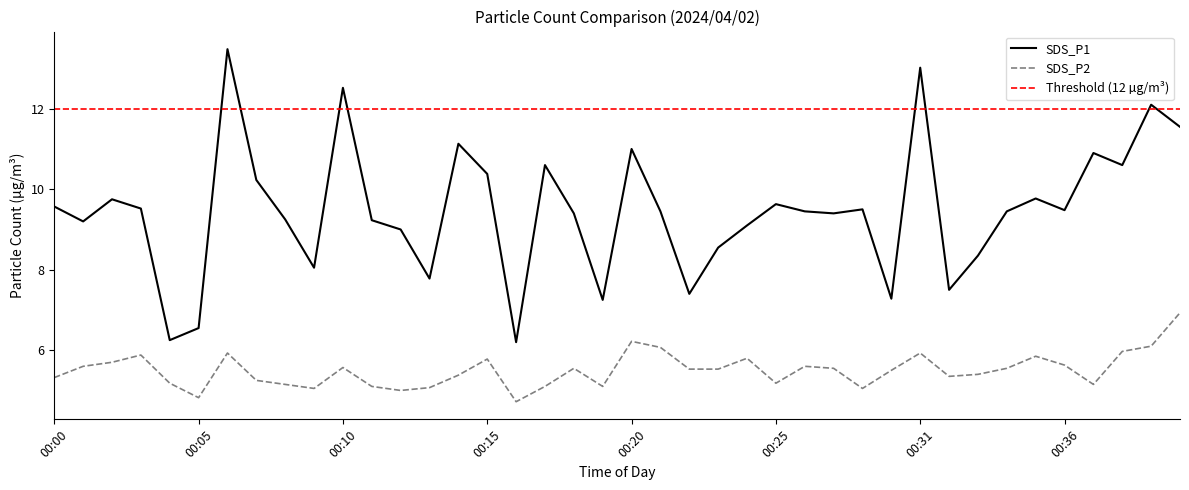

What is the sum of the SDS_P1 values at 00:40 and 00:34?

21.0